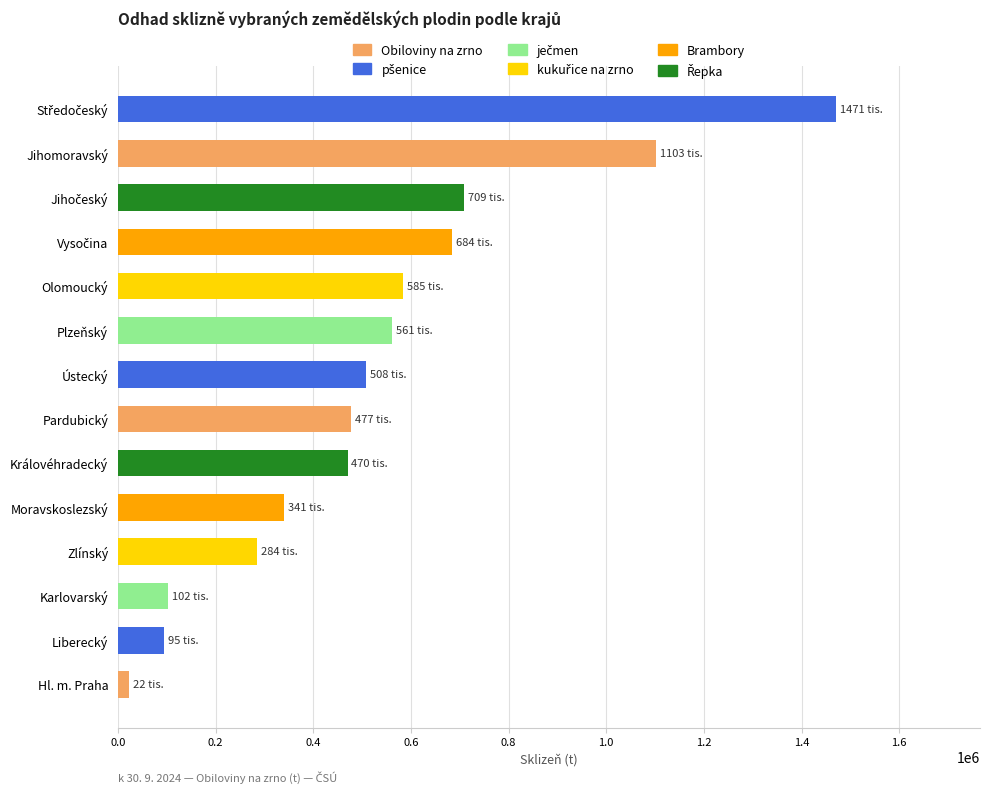

Which has a higher value, Pardubický or Liberecký?

Pardubický